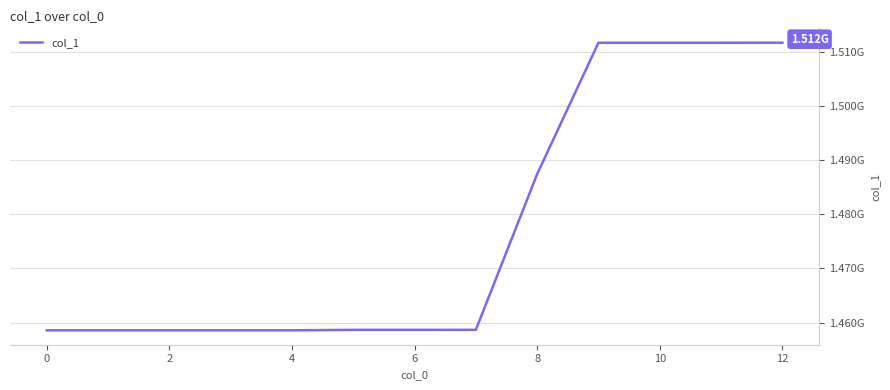

Is this an area chart (filled region under the line)?

No